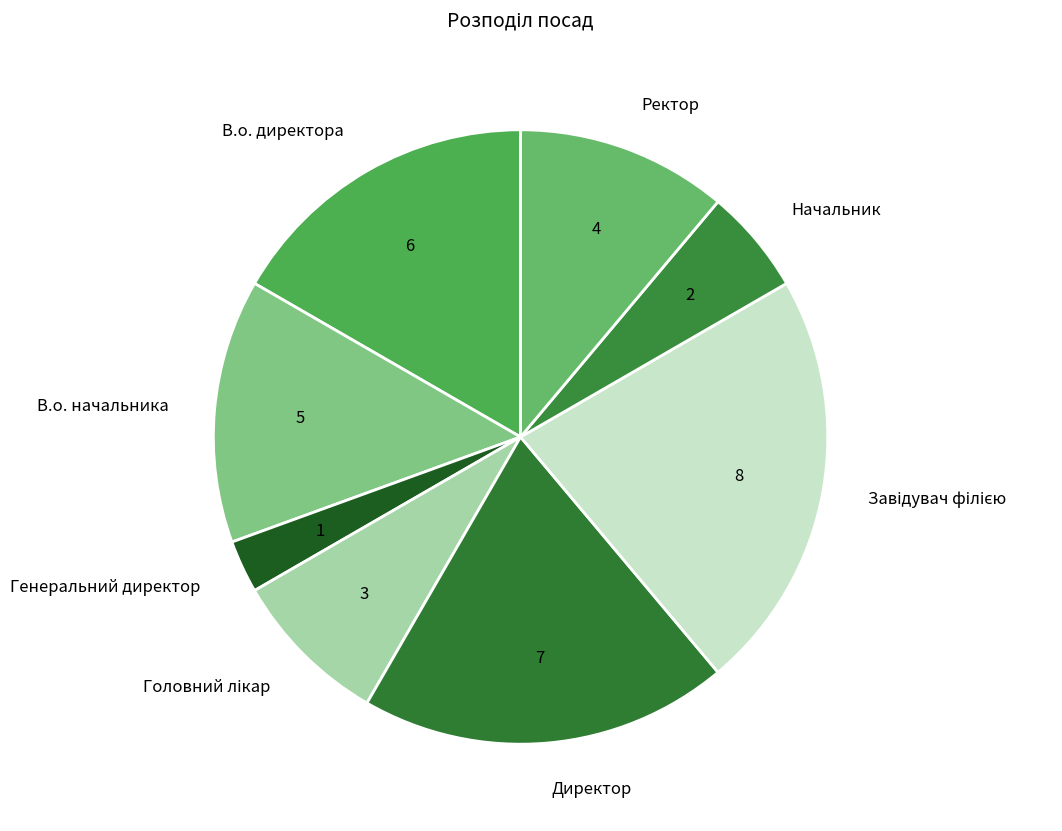

How many segments does this pie chart have?

8